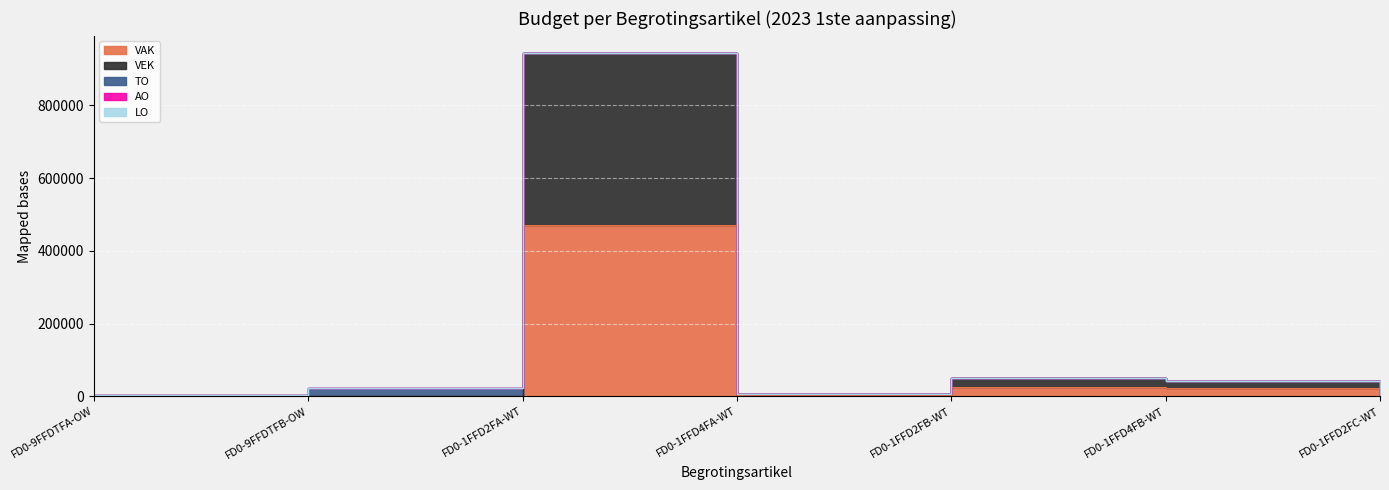

What is the difference between the highest and lowest values at FD0-9FFDTFA-OW?

2534